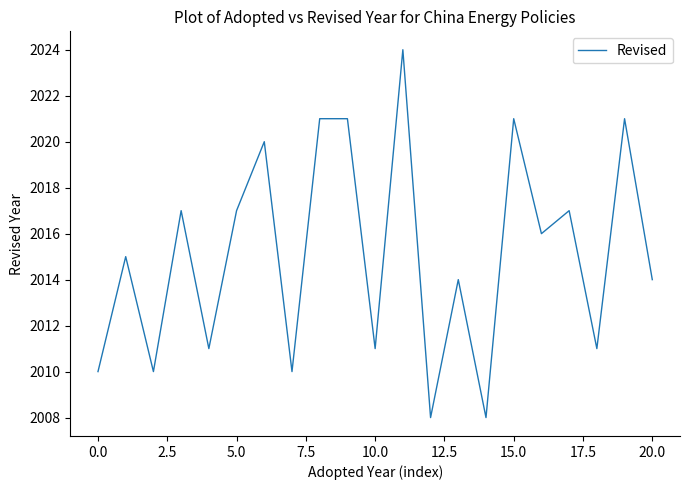

What is the smallest value displayed?

2008